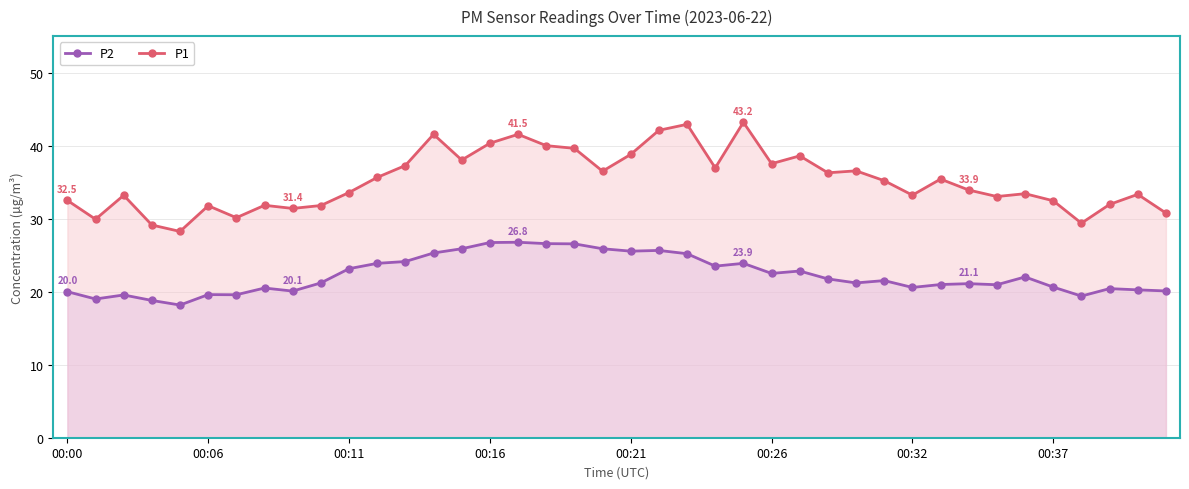

How many lines are shown in the chart?

2